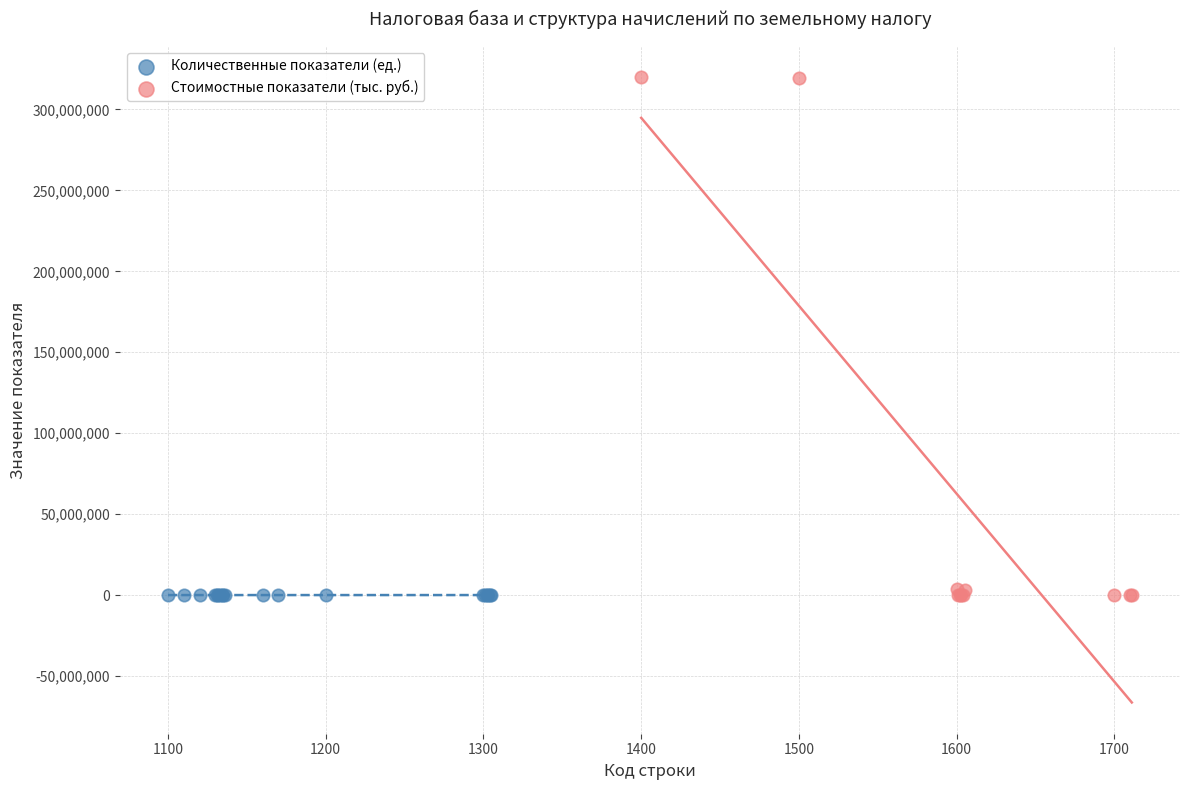

Which series has the largest Y range (max minus min)?

Стоимостные показатели (тыс. руб.)